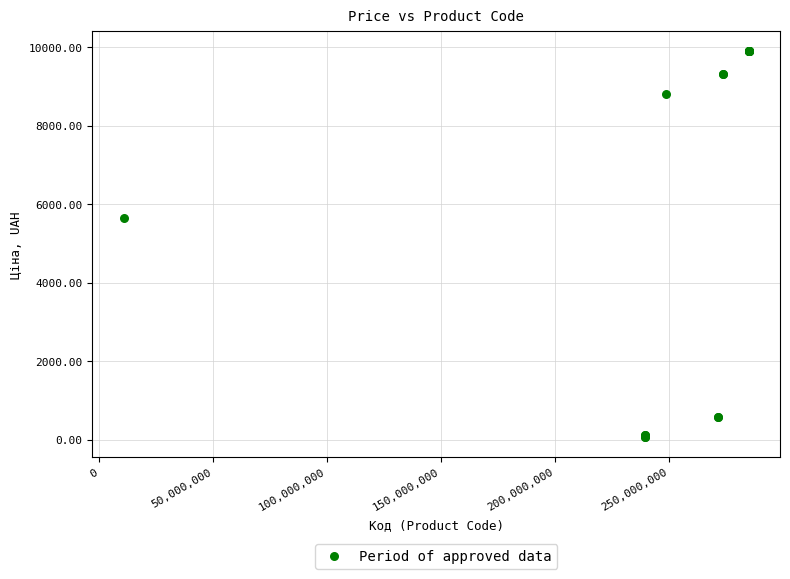

What Y value in the scatter plot is closest to 4982?

5636.0